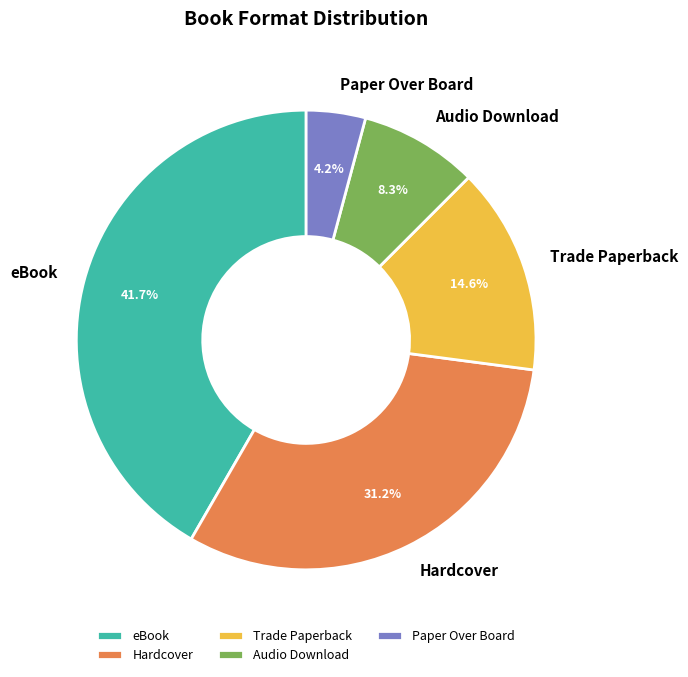

To the nearest percent, what is the combined percentage of Trade Paperback and Hardcover?

46%